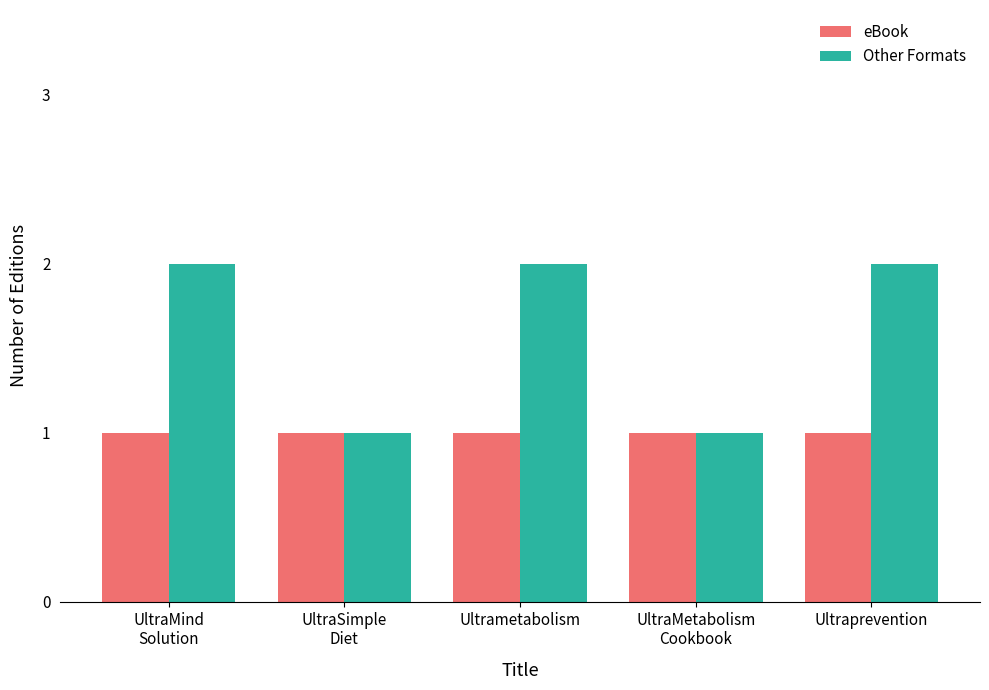

Which series has the widest spread of values?

Other Formats